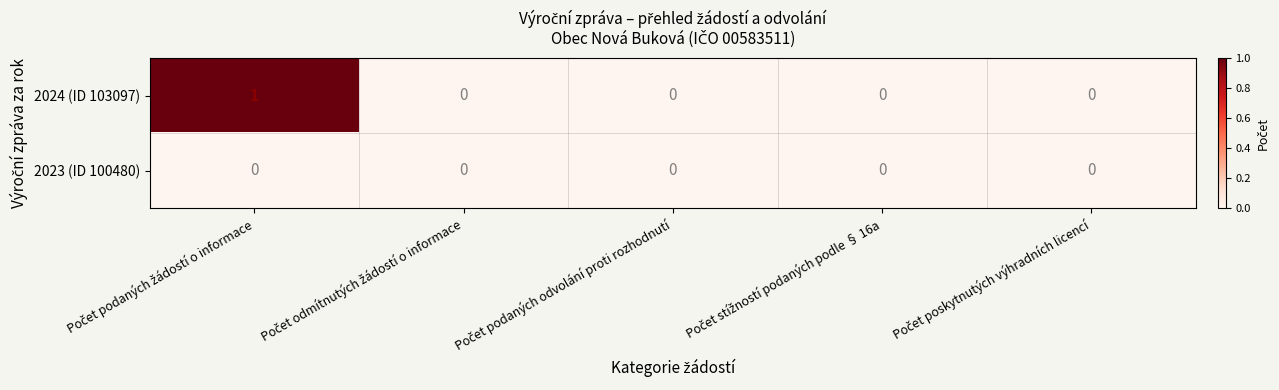

Count the 2024 (ID 103097) values in the range 0 to 1.

5